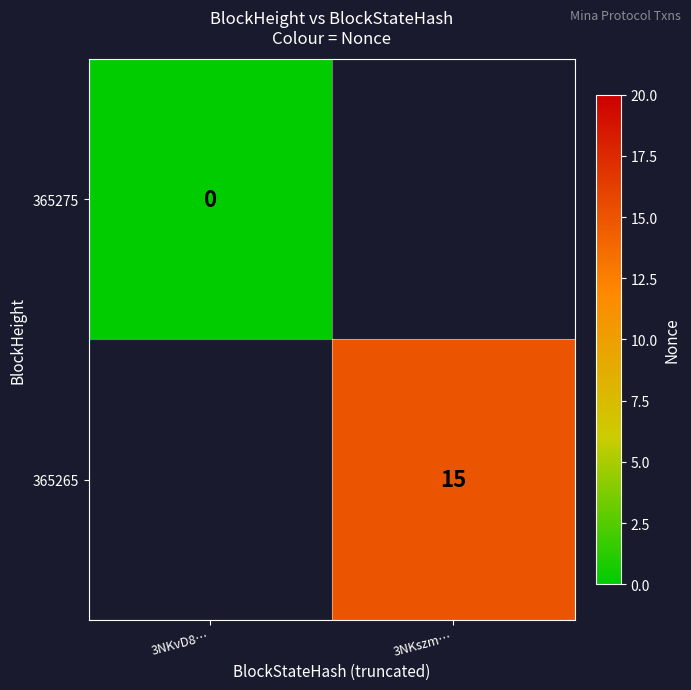

What is the greatest value displayed?

15.0